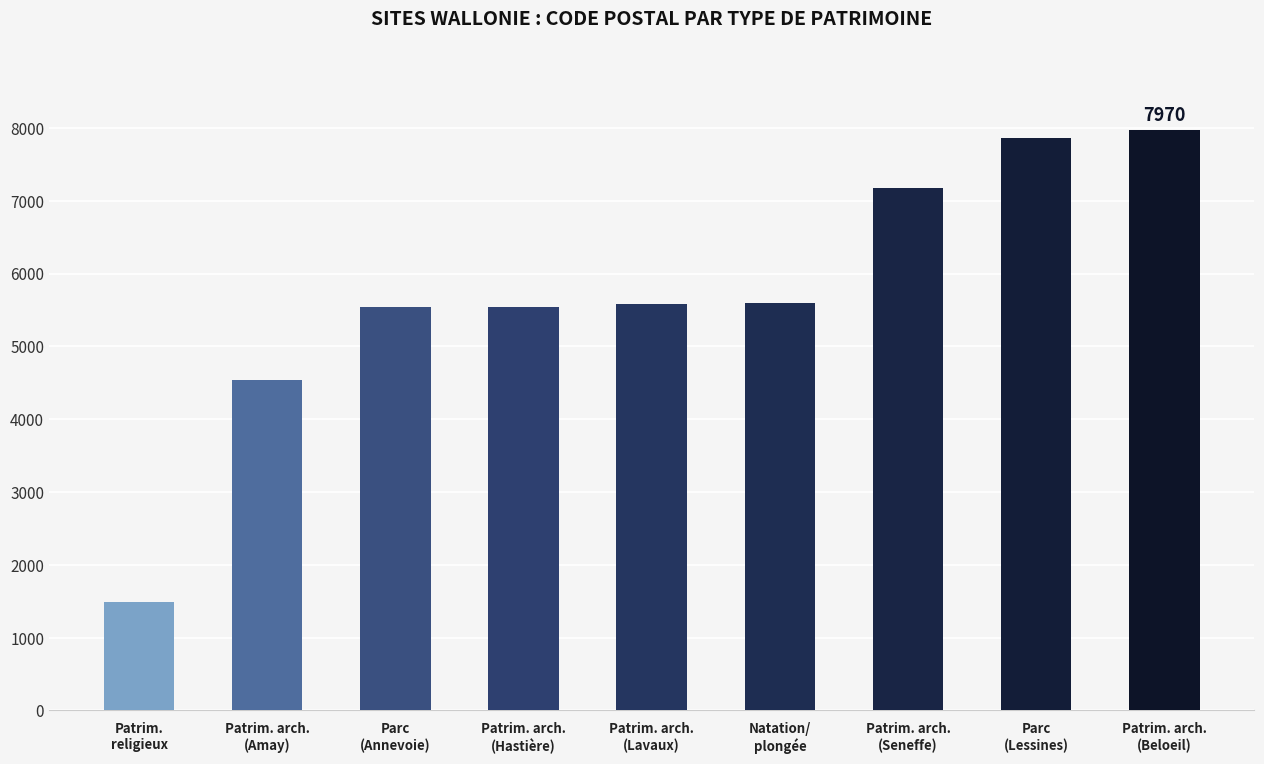

What is the maximum value shown in the chart?

7970